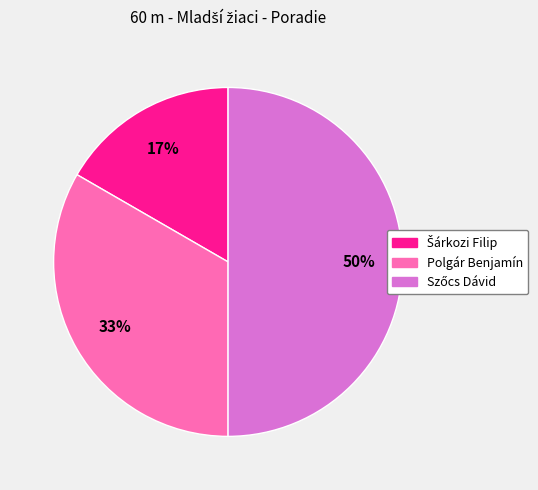

To the nearest percent, what percentage of the pie is Polgár Benjamín?

33%